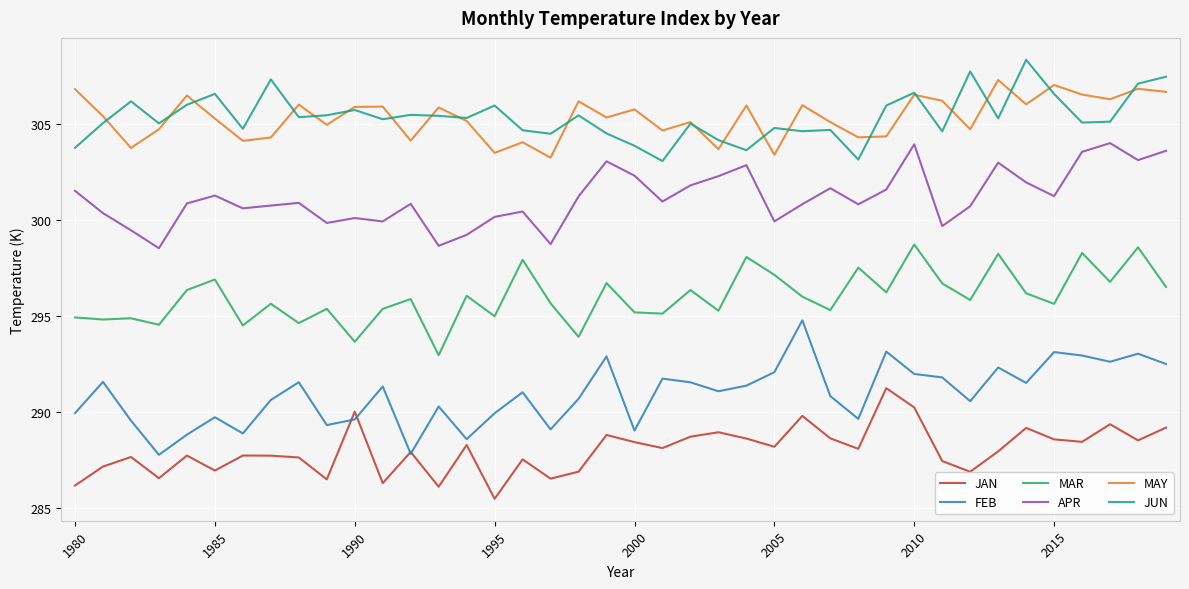

What is the minimum value shown in the chart?

285.5